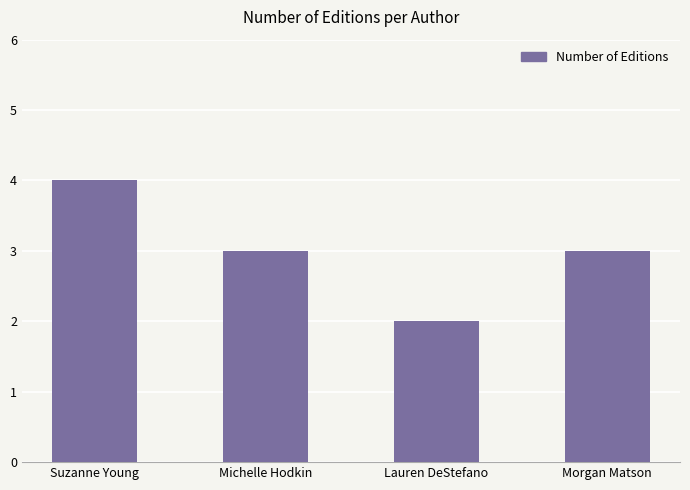

What is the greatest value displayed?

4